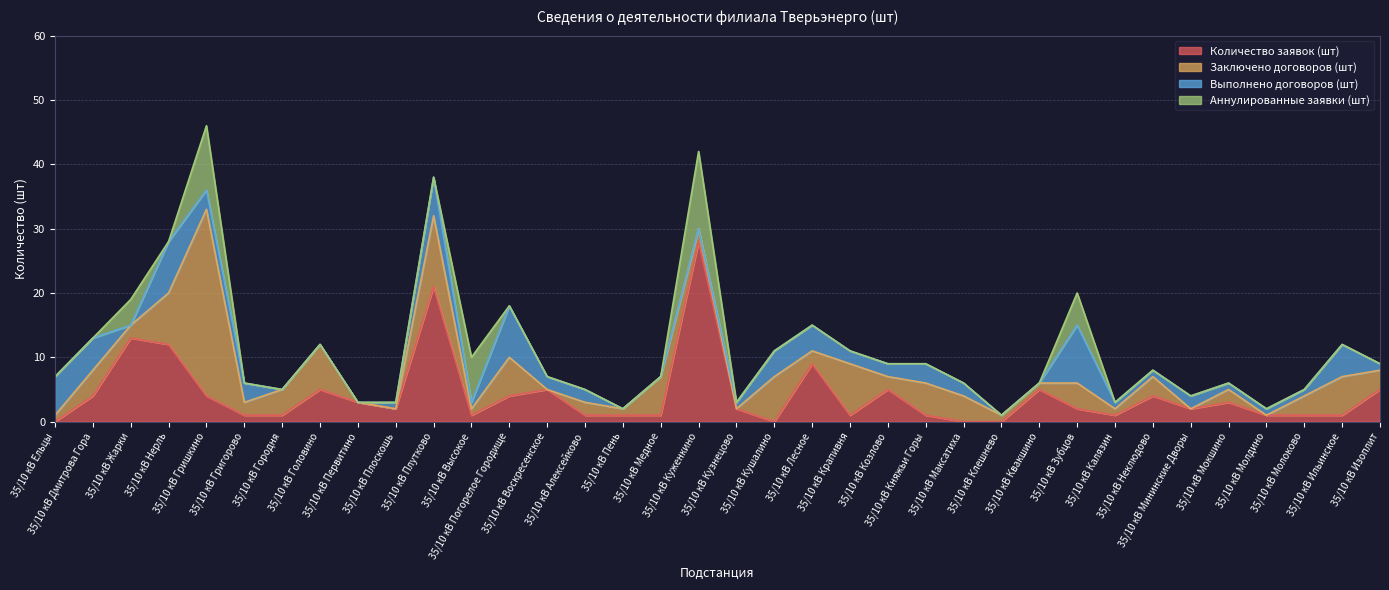

What are all the series names shown in the legend?

Количество заявок (шт), Заключено договоров (шт), Выполнено договоров (шт), Аннулированные заявки (шт)